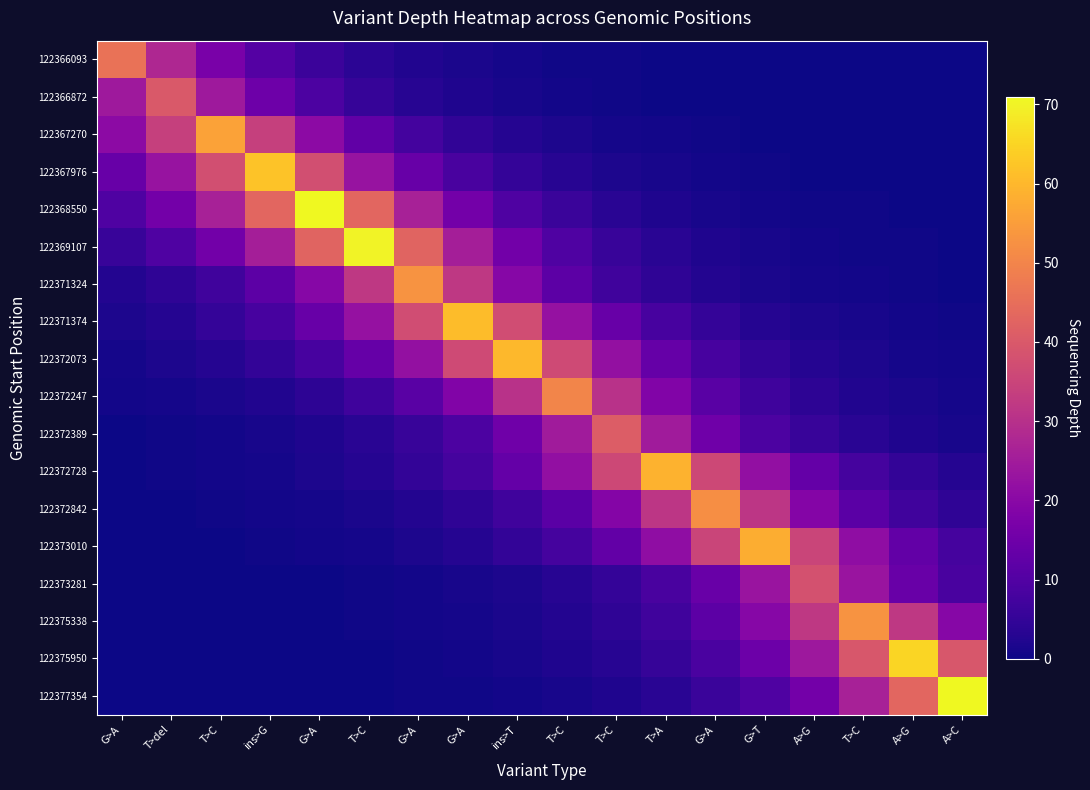

Which series has the largest range (max minus min)?

122377354